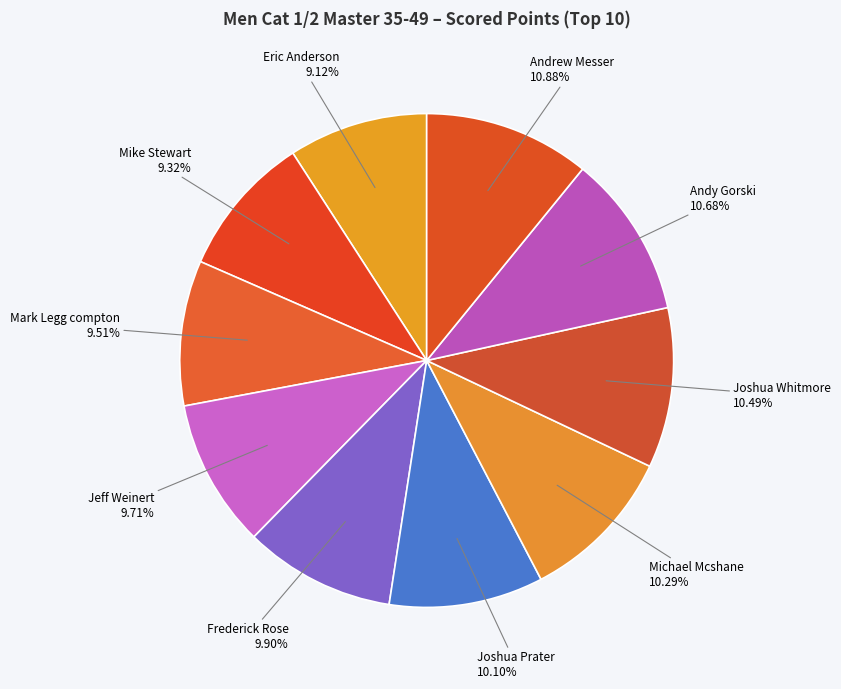

Rank the categories by value from lowest to highest.

Eric Anderson, Mike Stewart, Mark Legg compton, Jeff Weinert, Frederick Rose, Joshua Prater, Michael Mcshane, Joshua Whitmore, Andy Gorski, Andrew Messer